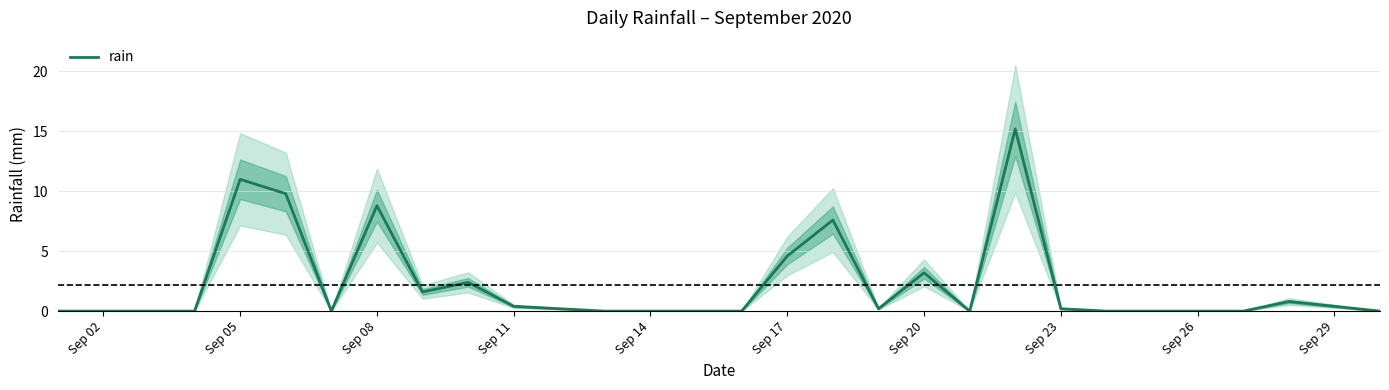

True or false: rain has a value of 0.4 at Sep 29.

True